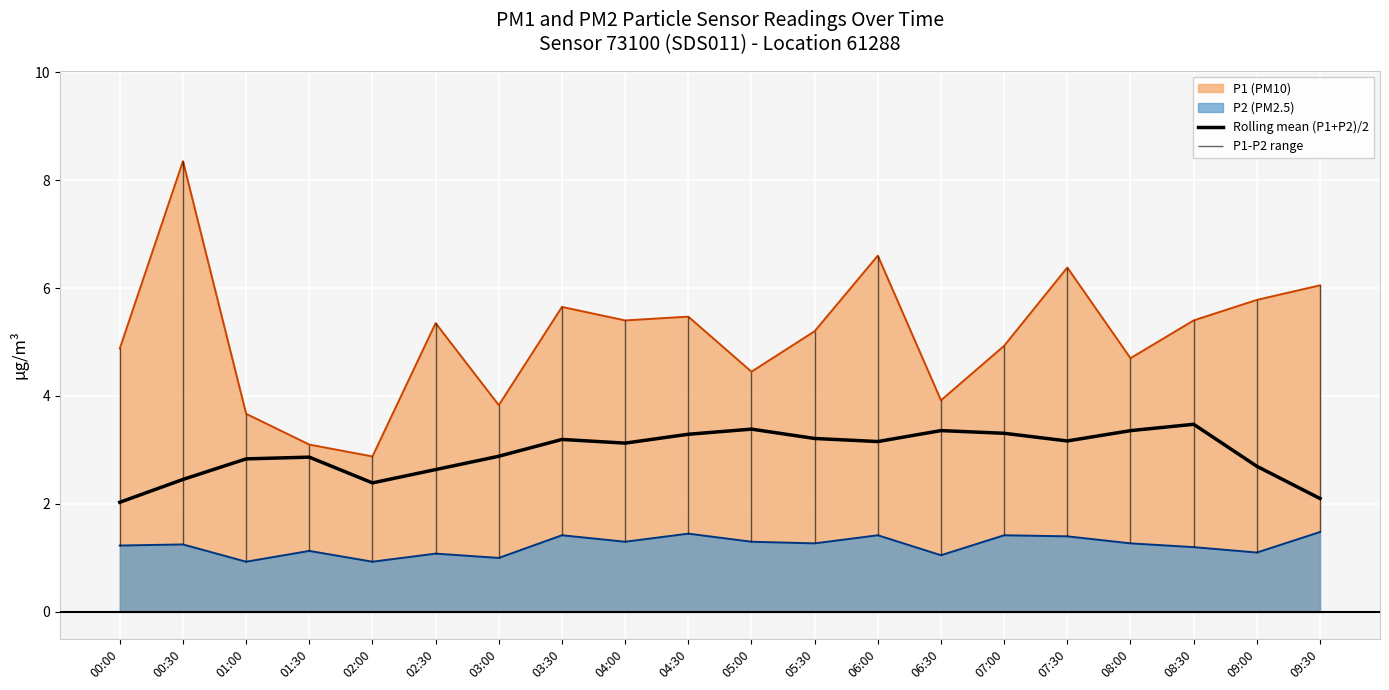

True or false: Rolling mean (P1+P2)/2 and P2 (PM2.5) intersect in this chart.

False